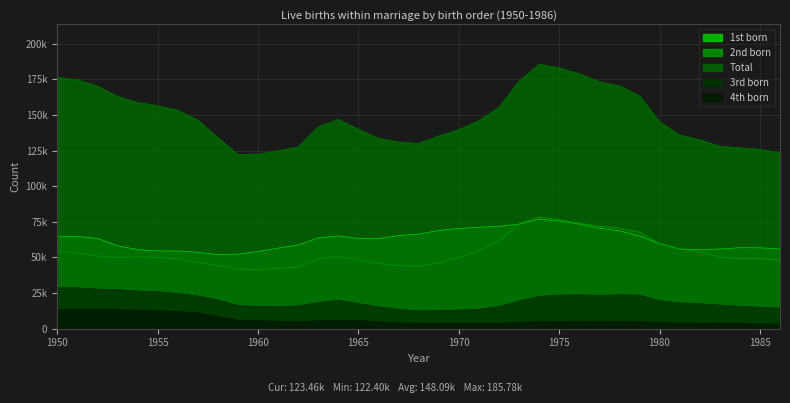

What is the total value across all series at 1970?

276746